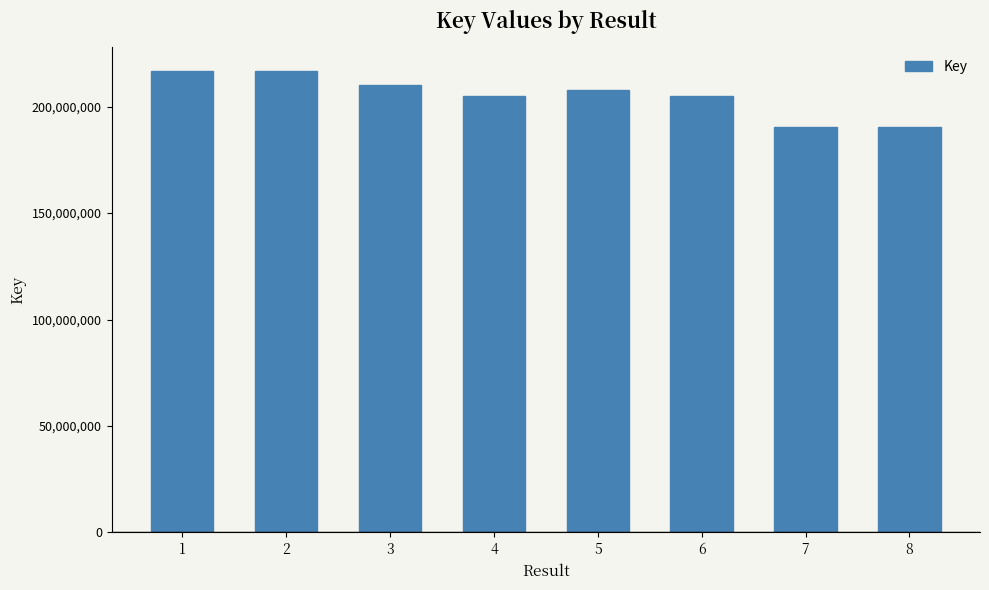

Is it true that the value at 8 is 45111444?

False